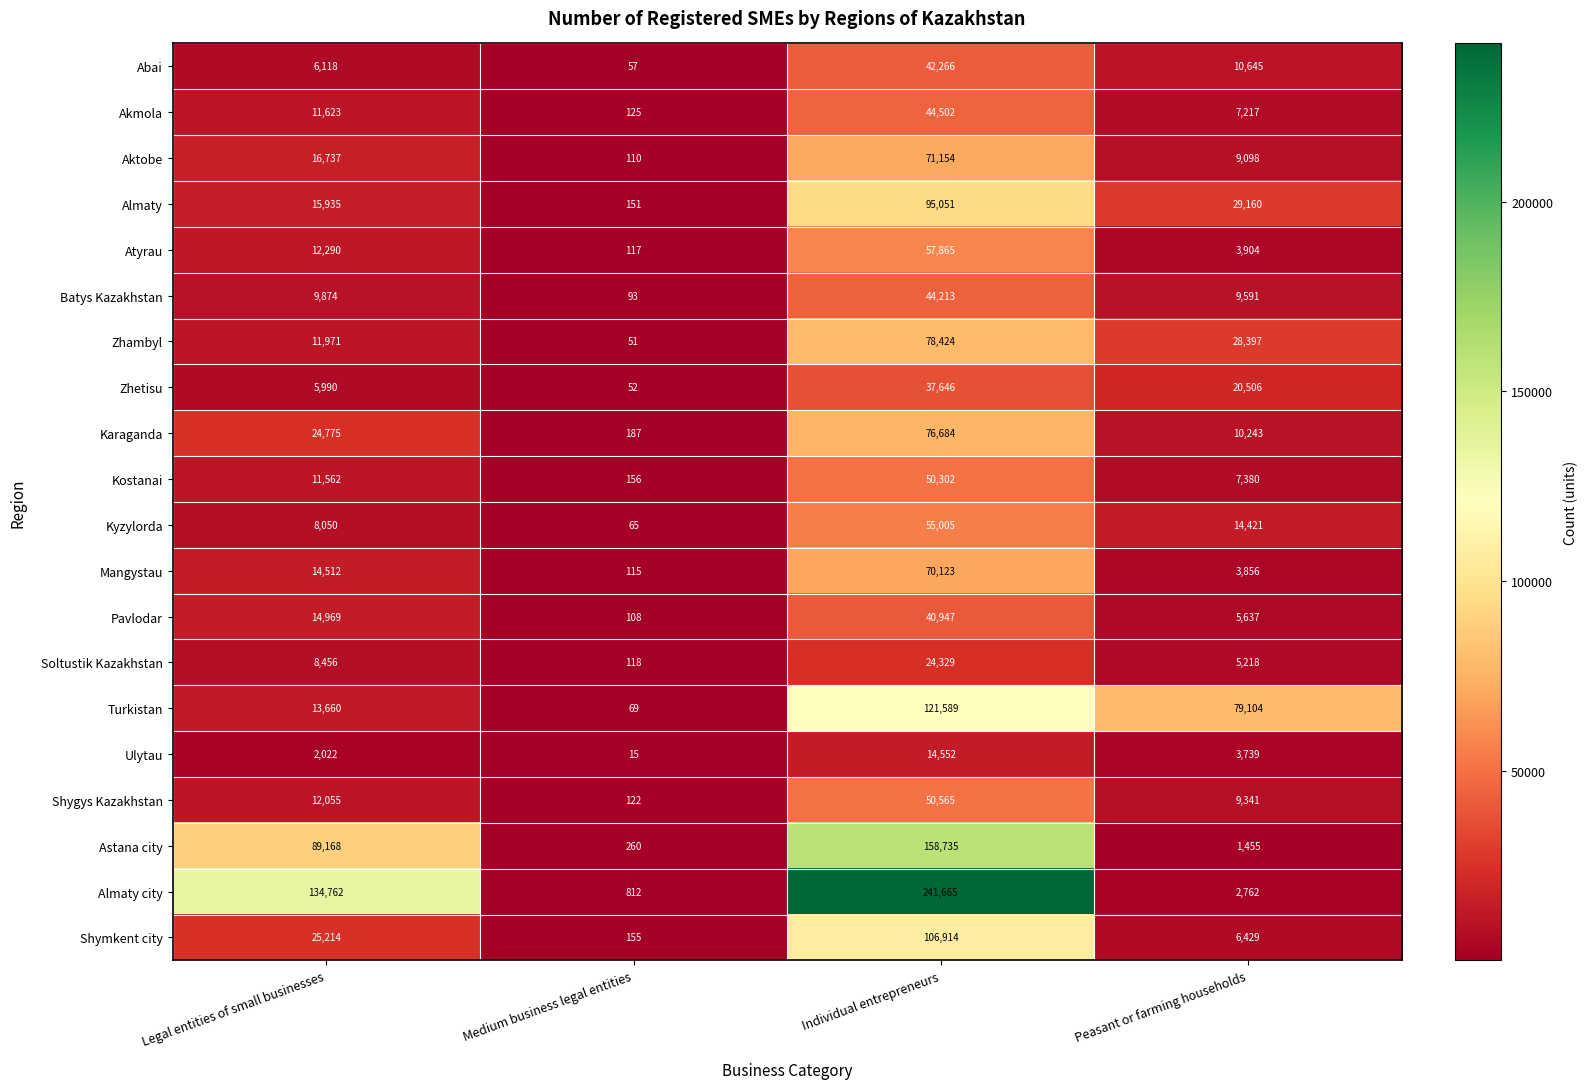

Is the value of Shymkent city at Legal entities of small businesses greater than the value of Zhambyl at Individual entrepreneurs?

No